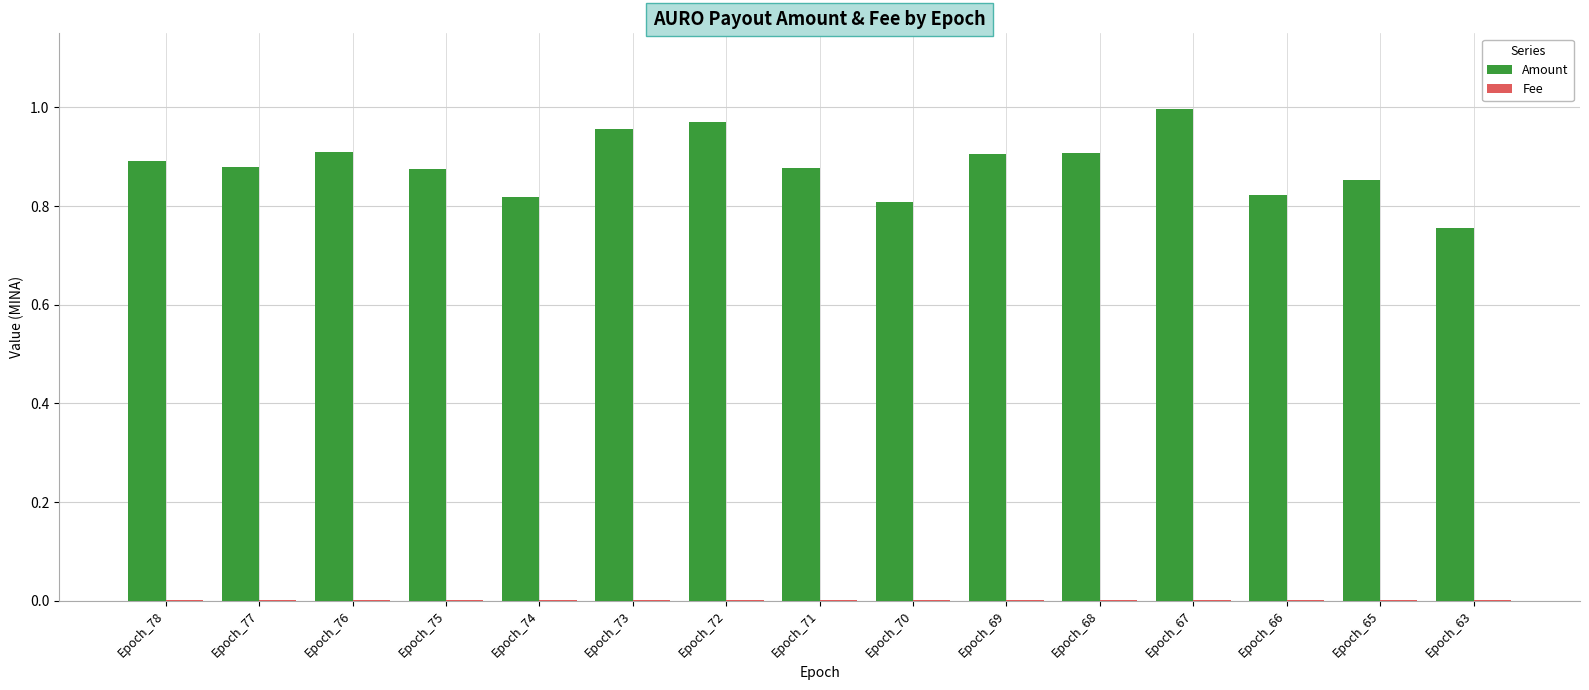

The value of Amount at Epoch_69 is 1.4. True or false?

False